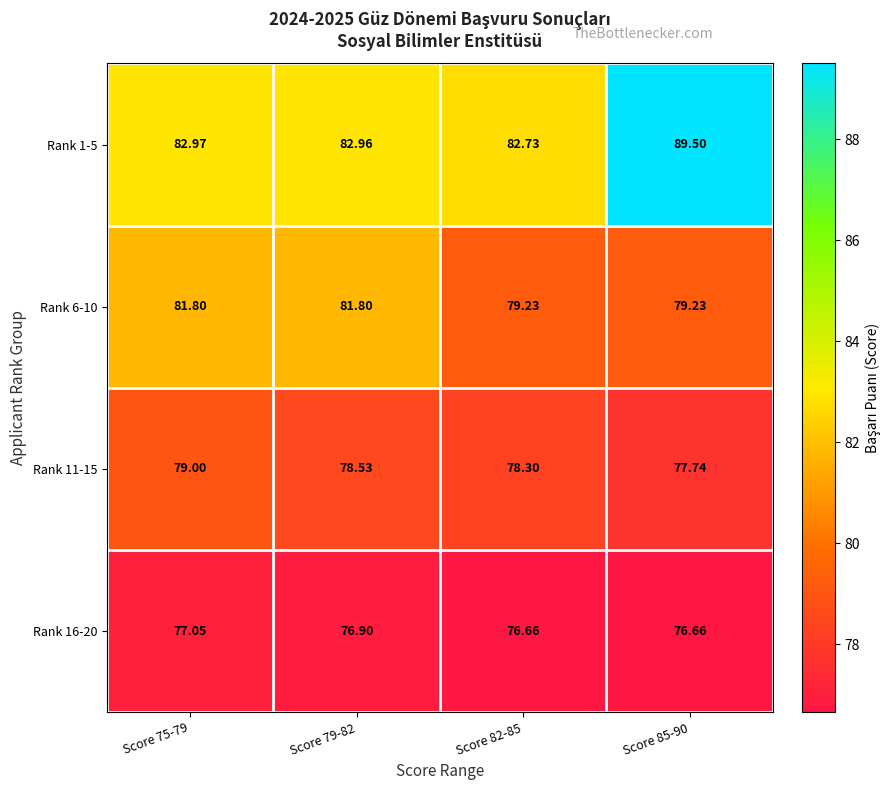

Count the number of categories in the chart.

4